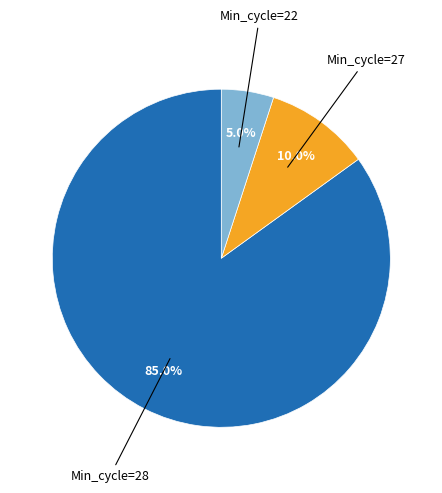

Does any single category account for the majority?

Yes